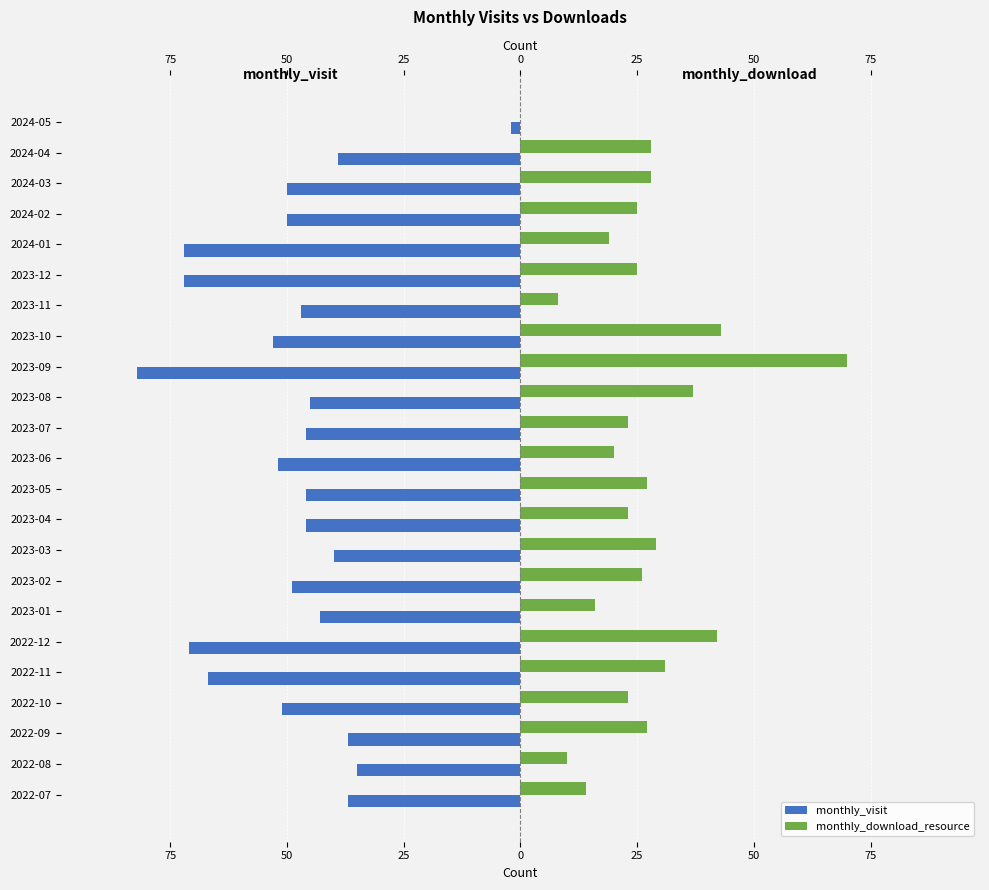

What is the sum of all monthly_visit values?

-1132